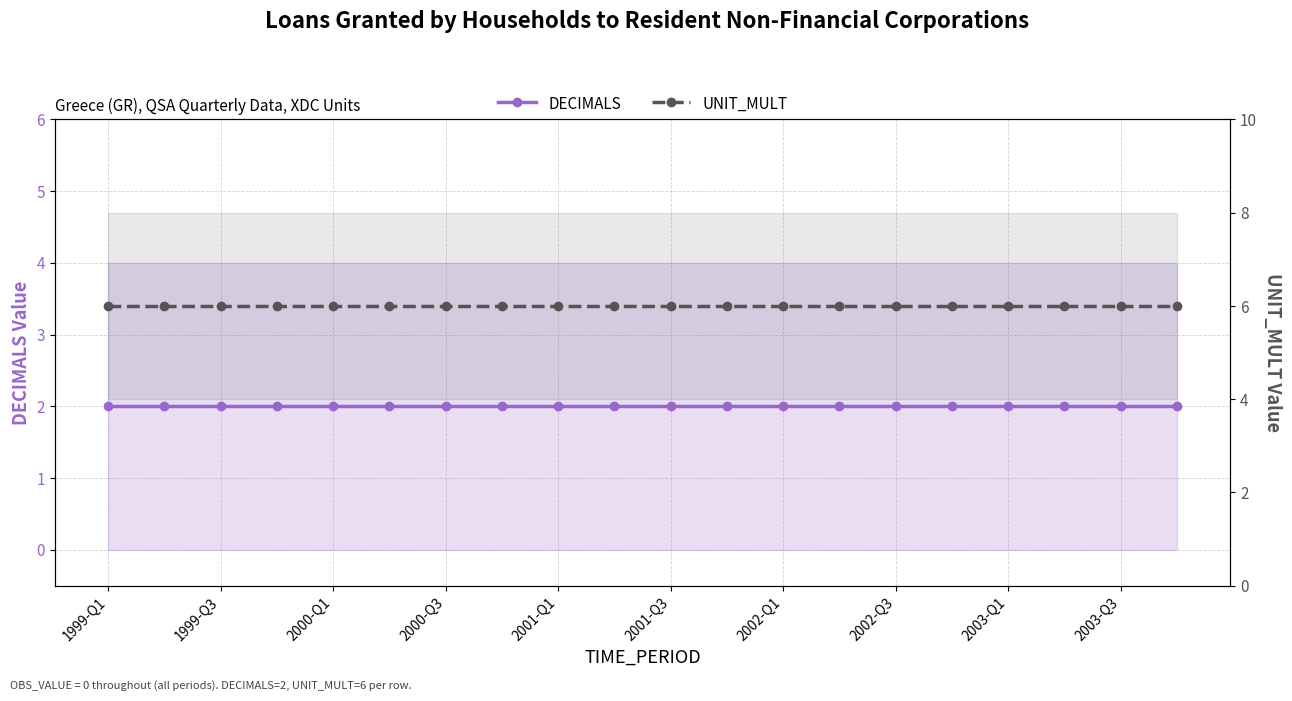

What is the difference between the highest and lowest values at 2003-Q1?

4